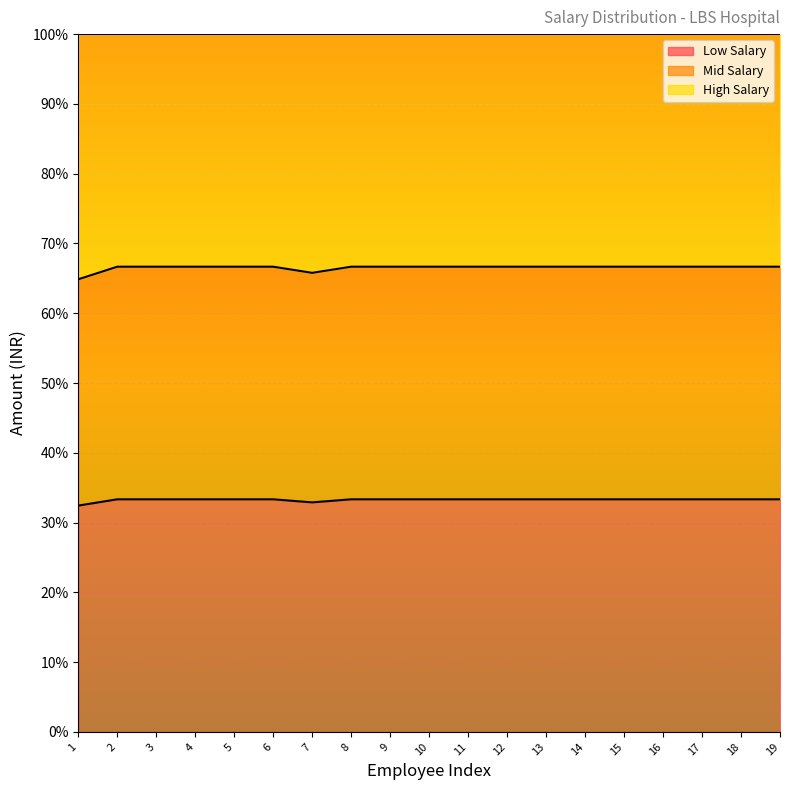

At which label is Mid Salary closest to 65?

1